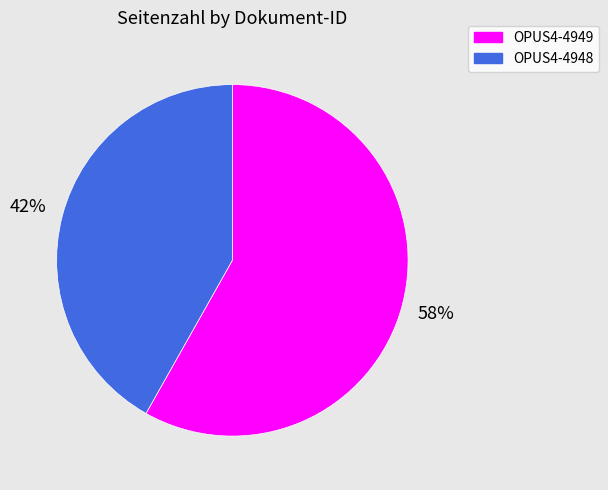

What is the ratio of the value at OPUS4-4948 to the value at OPUS4-4949?

0.7